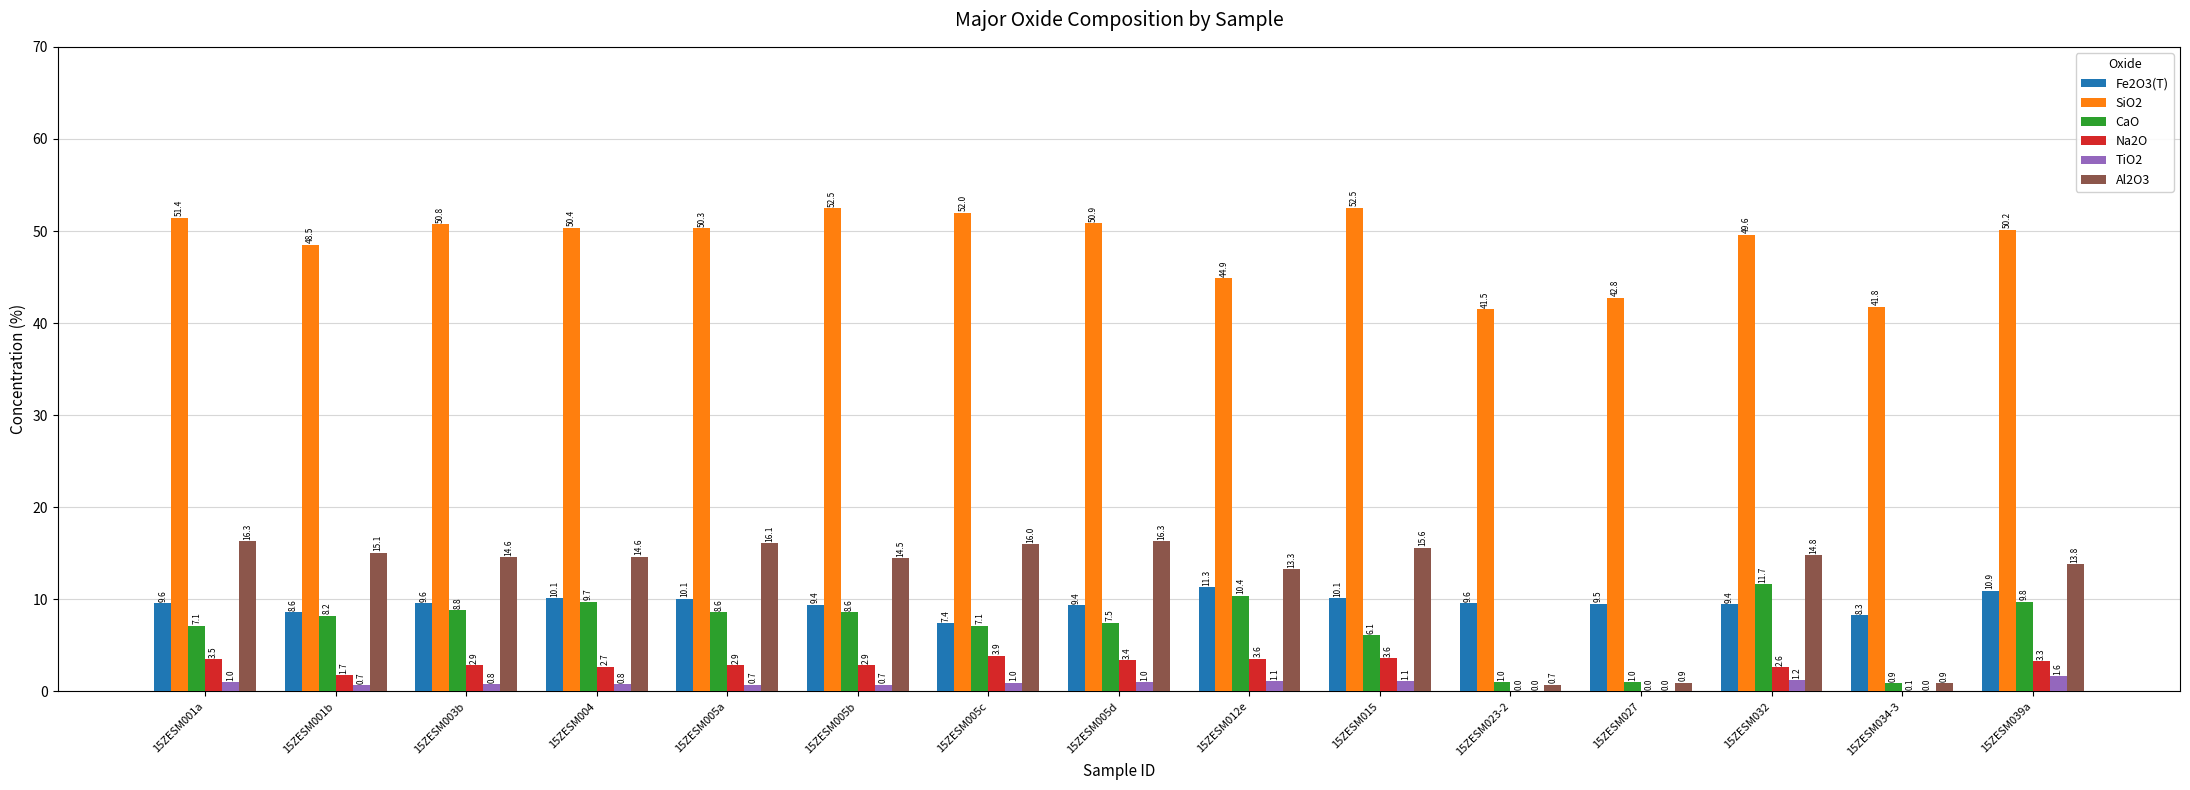

Is the value of Al2O3 at 15ZESM003b greater than the value of CaO at 15ZESM005b?

Yes